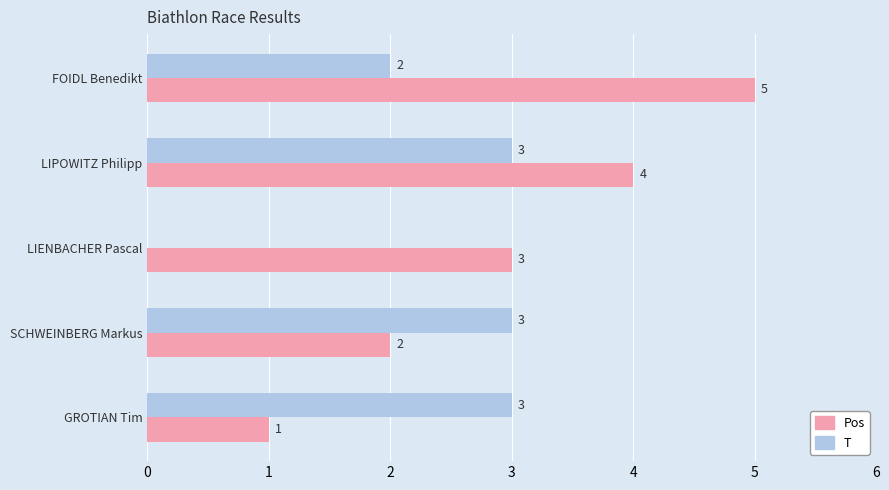

The Pos series shows 5 at FOIDL Benedikt. True or false?

True